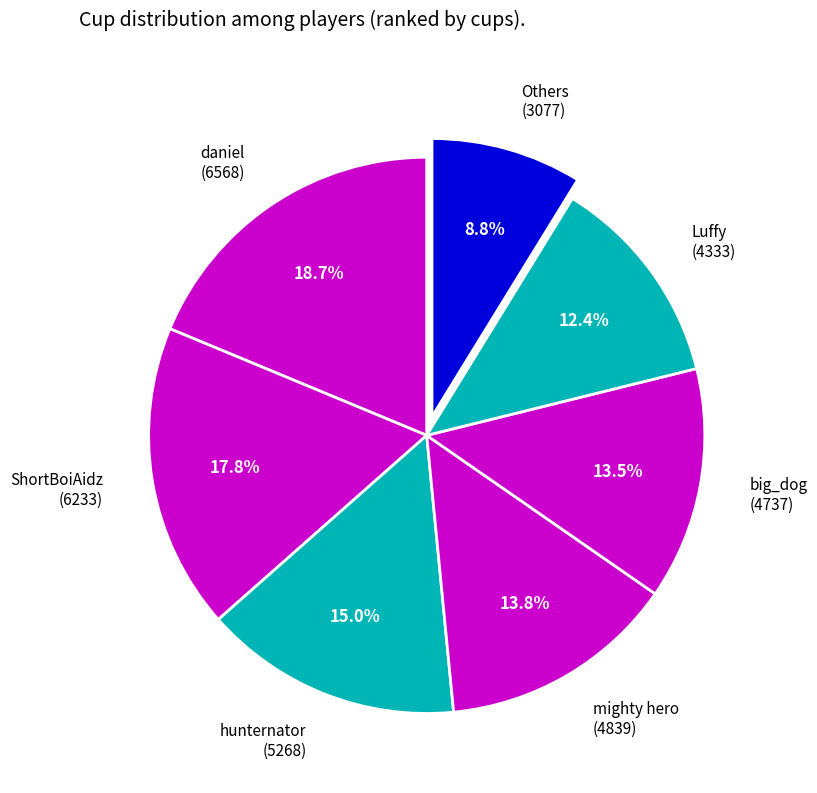

Is there a majority slice in this chart?

No